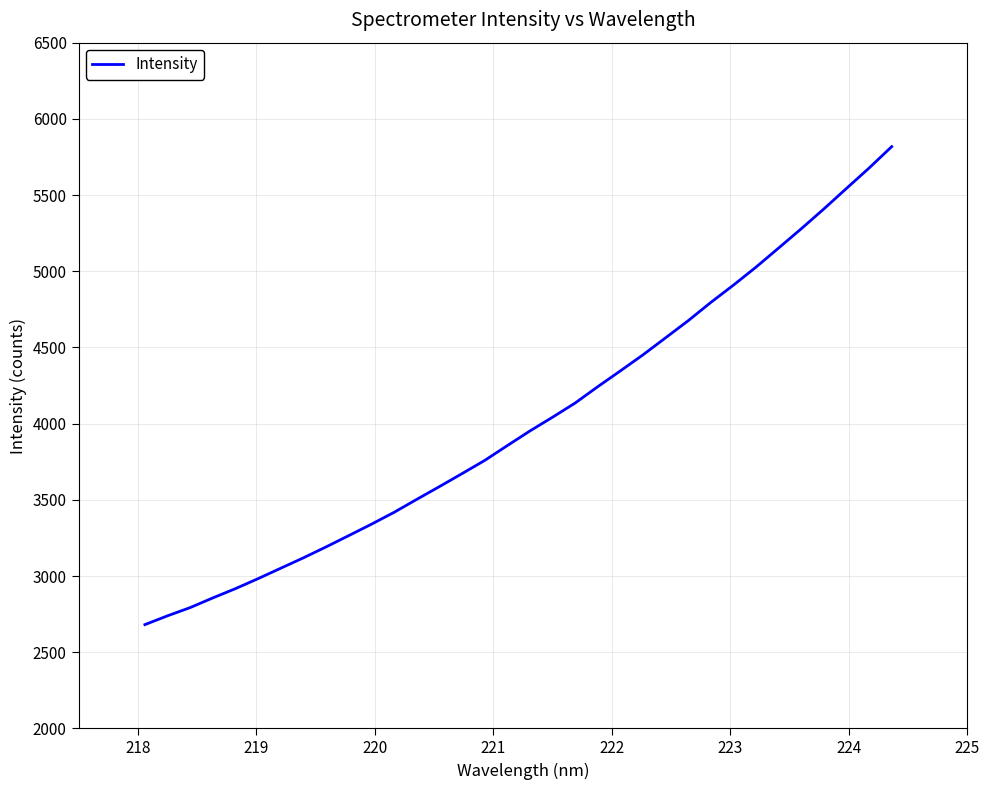

What is the minimum value shown in the chart?

2681.1